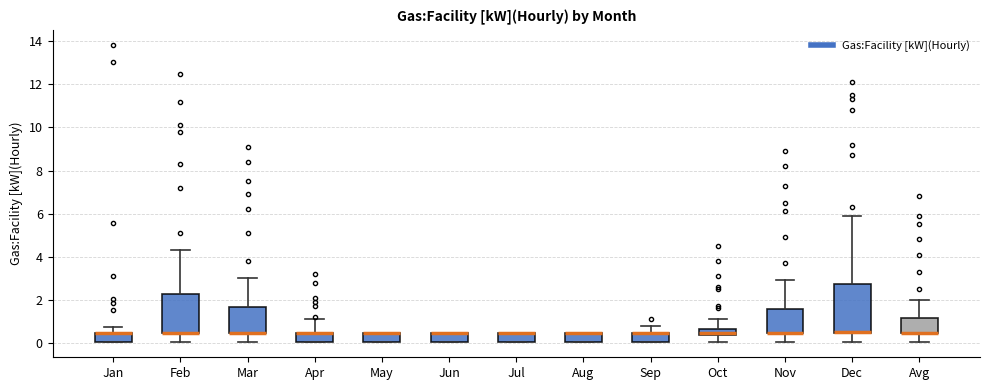

Which box is the tallest, from its lower edge to its upper edge?

Dec